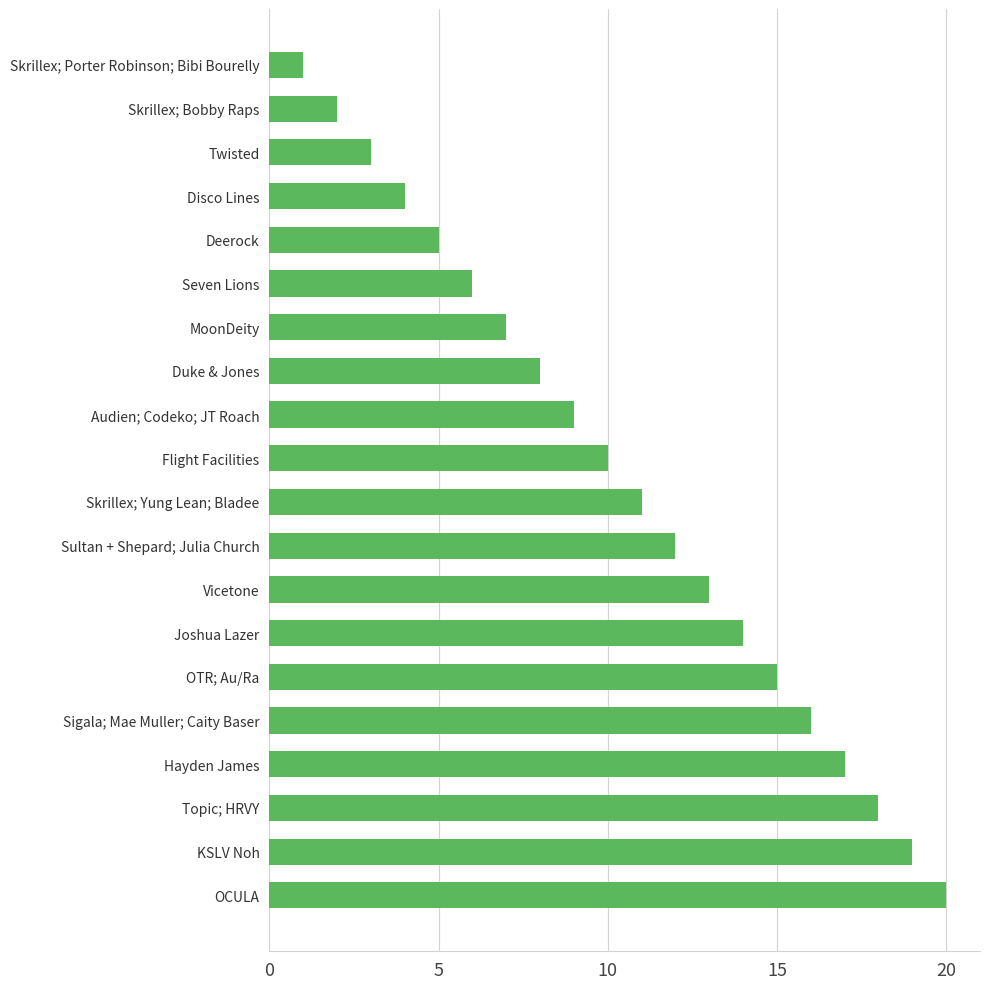

How many bars are there in total?

20